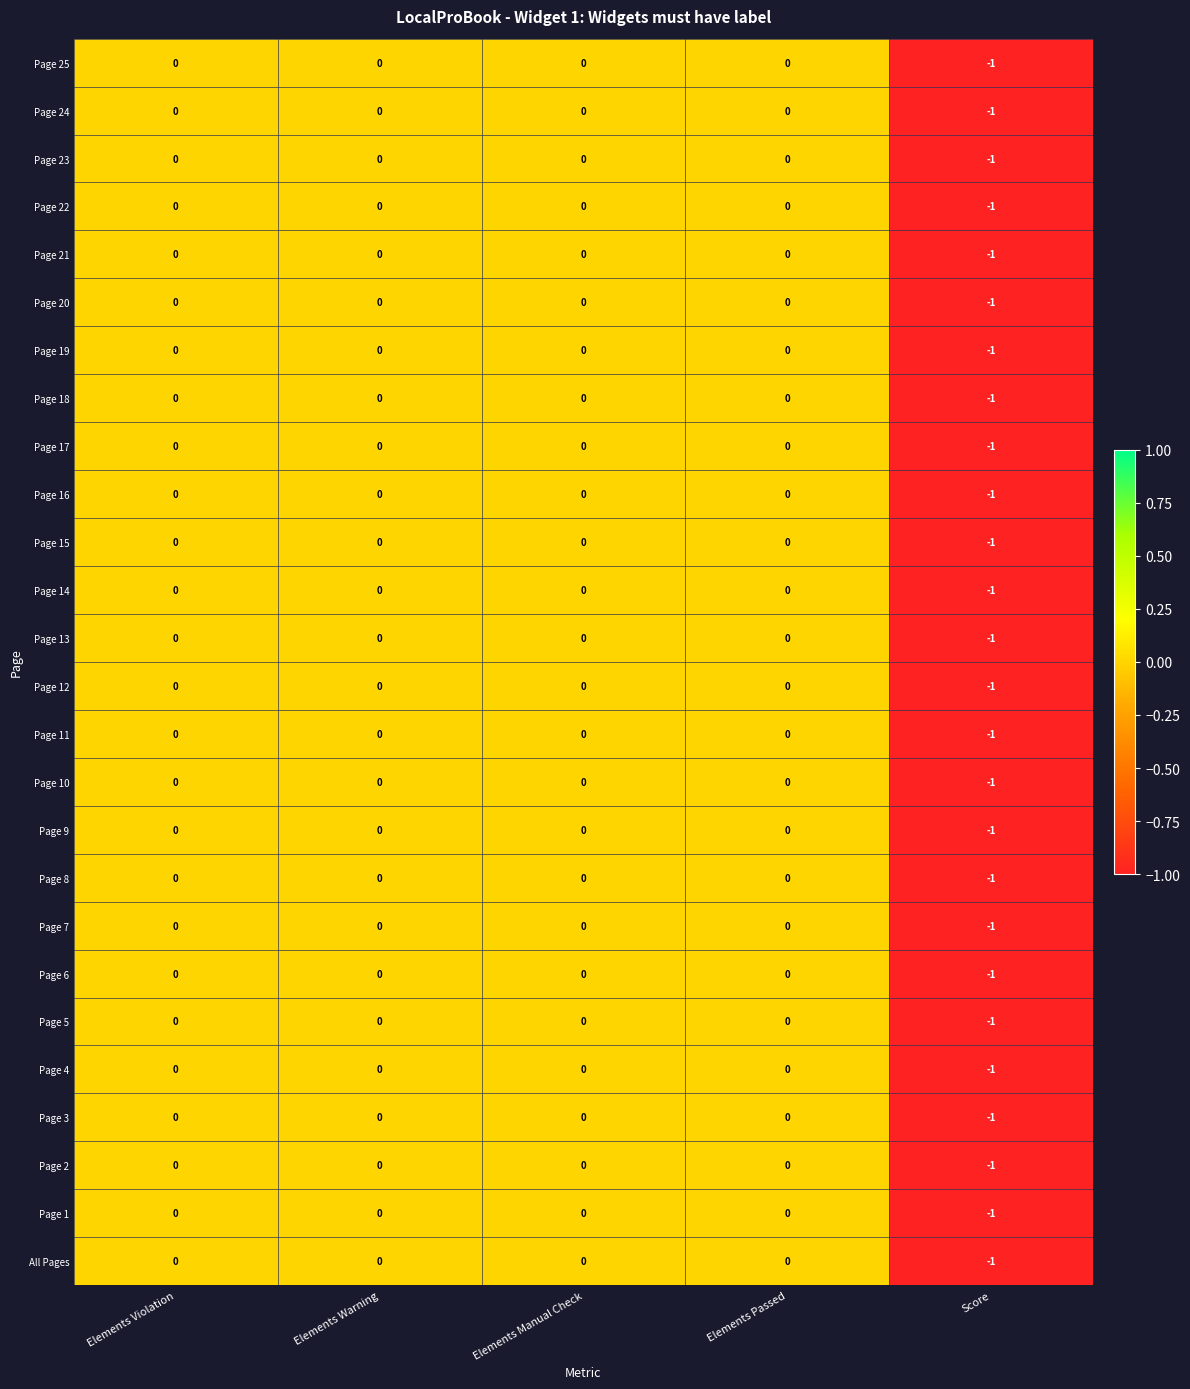

How many Page 4 values are between 0 and 1?

4